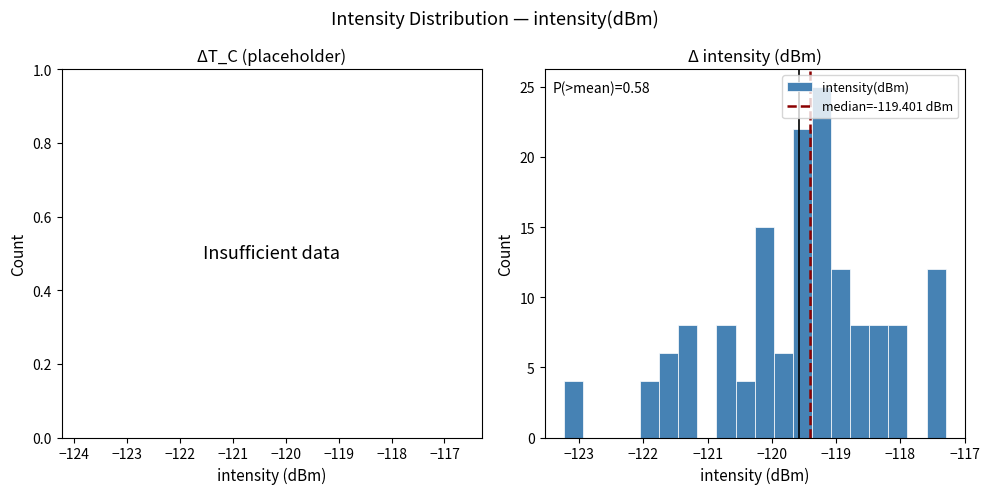

Around what value on the x-axis is the tallest bar? Give the approximate position of its centre, as read against the axis.

-119.2